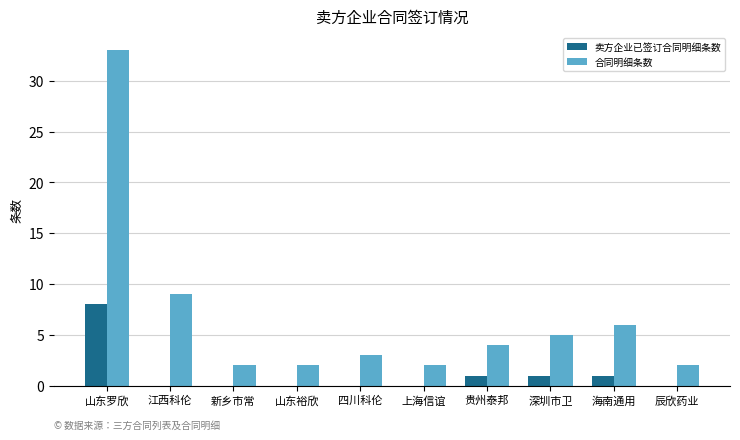

What is the sum of all 合同明细条数 values?

68